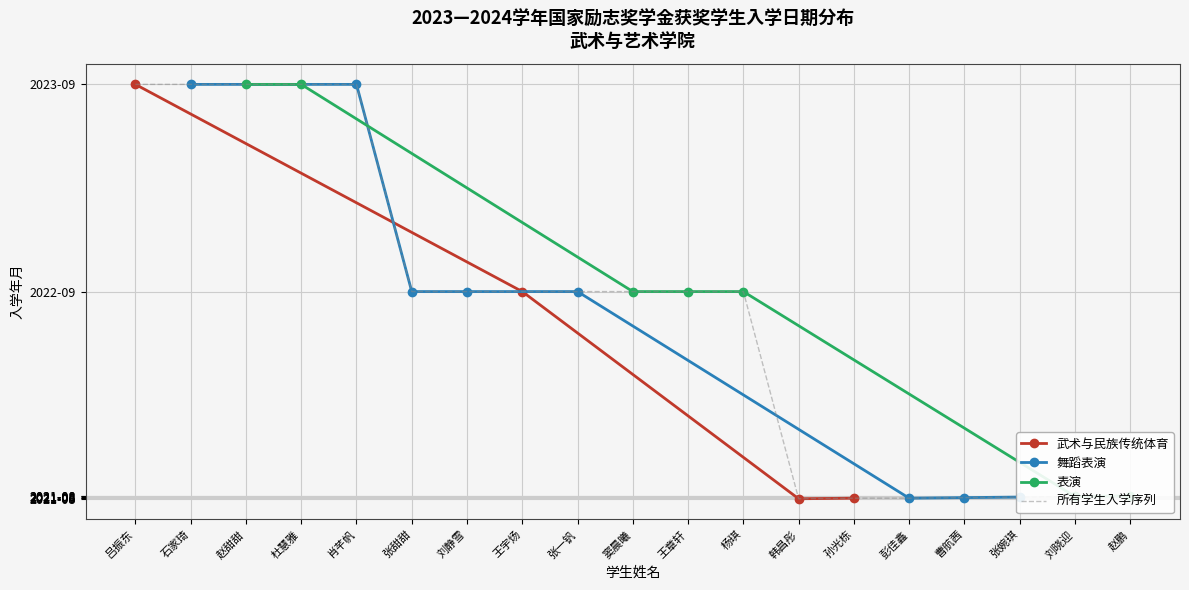

Approximately how many times larger is the value at 王宇炀 compared to 王章轩?

1.0